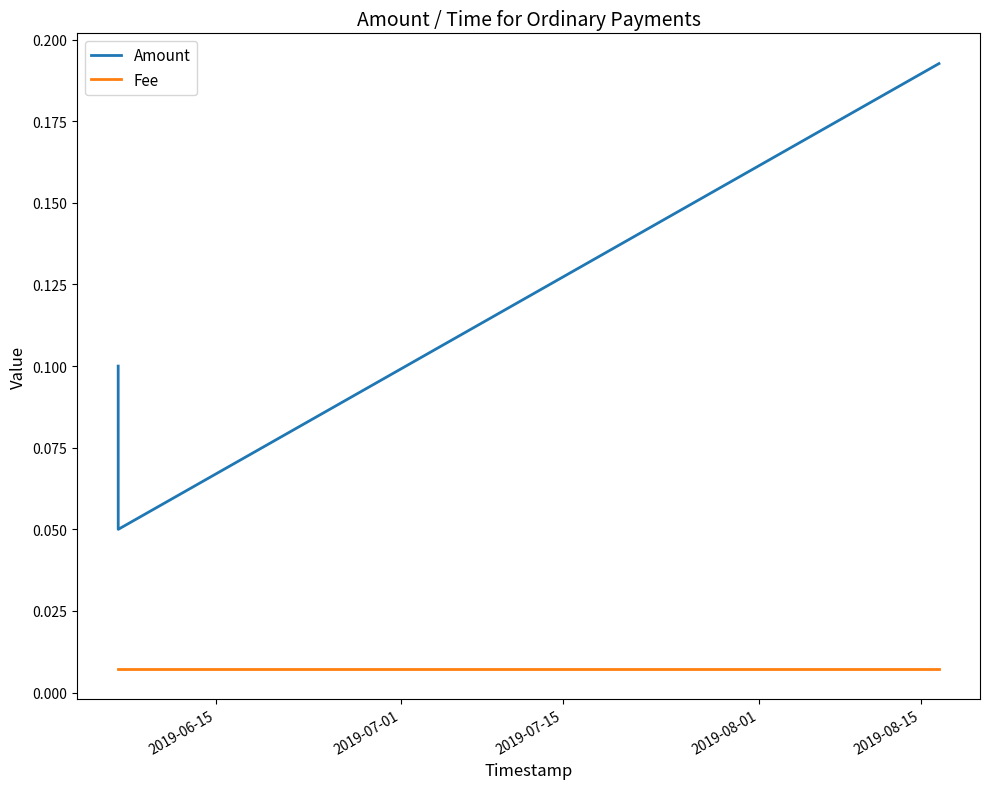

What is the sum of all Amount values?

0.4